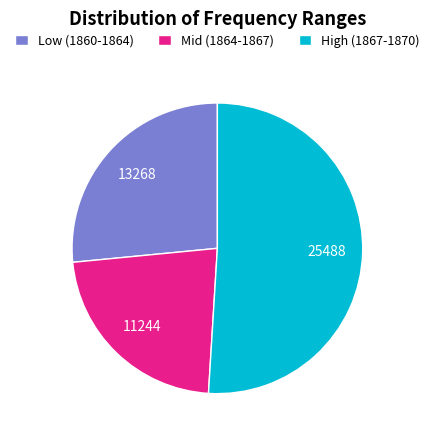

Which category accounts for the majority?

High (1867-1870)